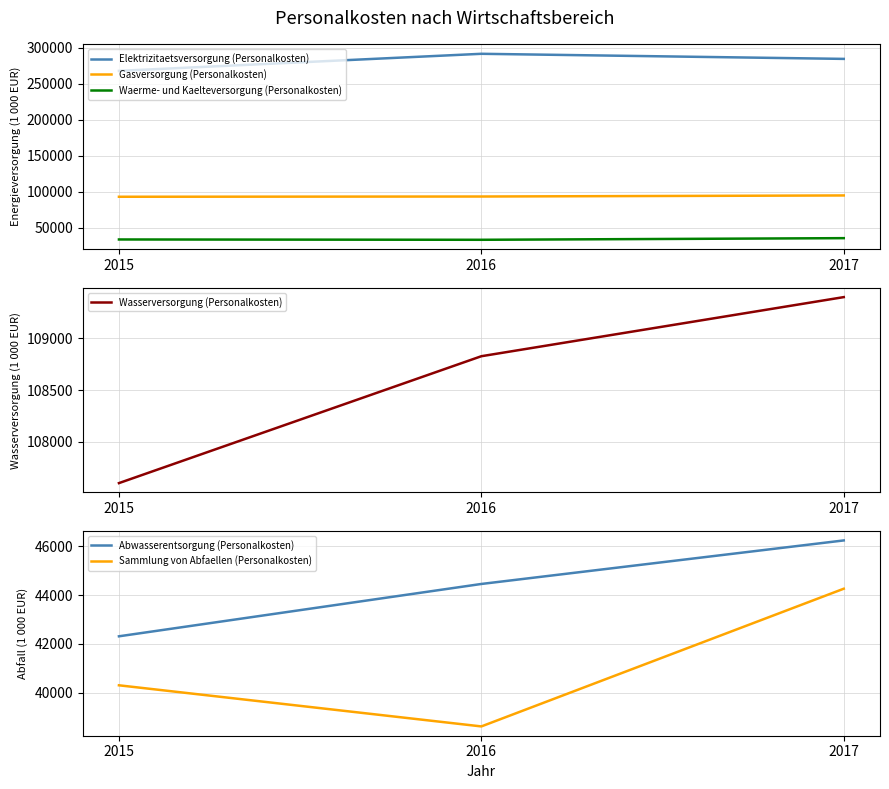

What is the total value across all series at 2015?

584714